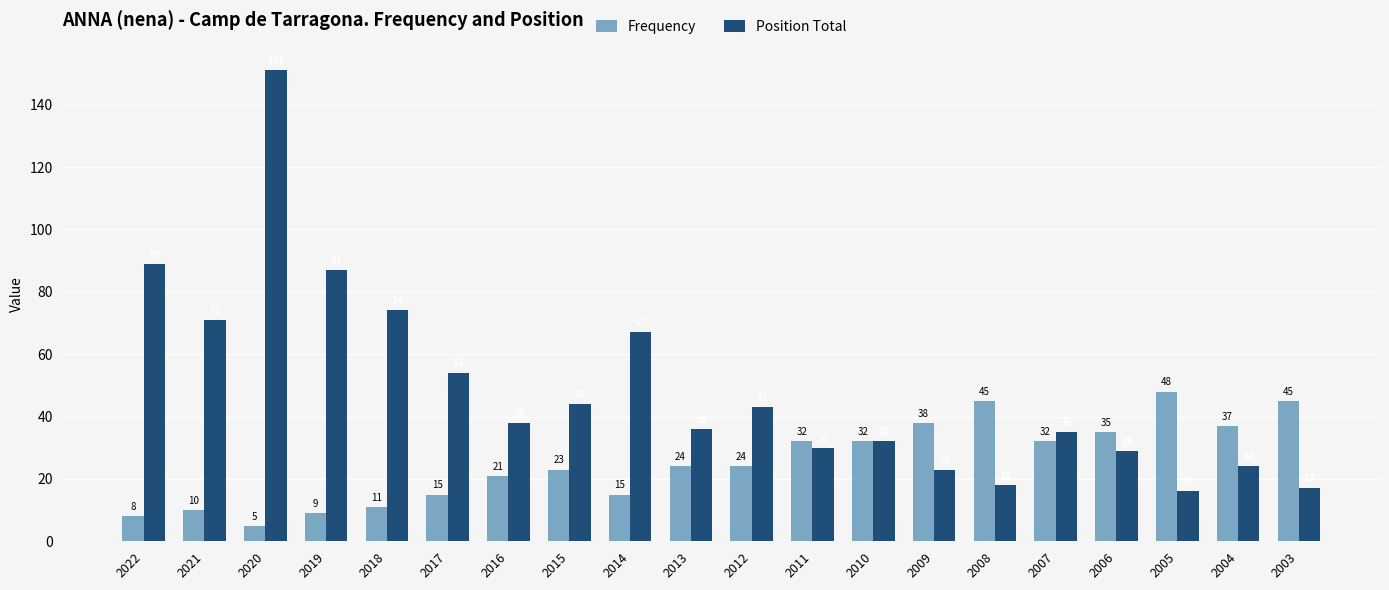

Which category has the lowest value in the Frequency series?

2020